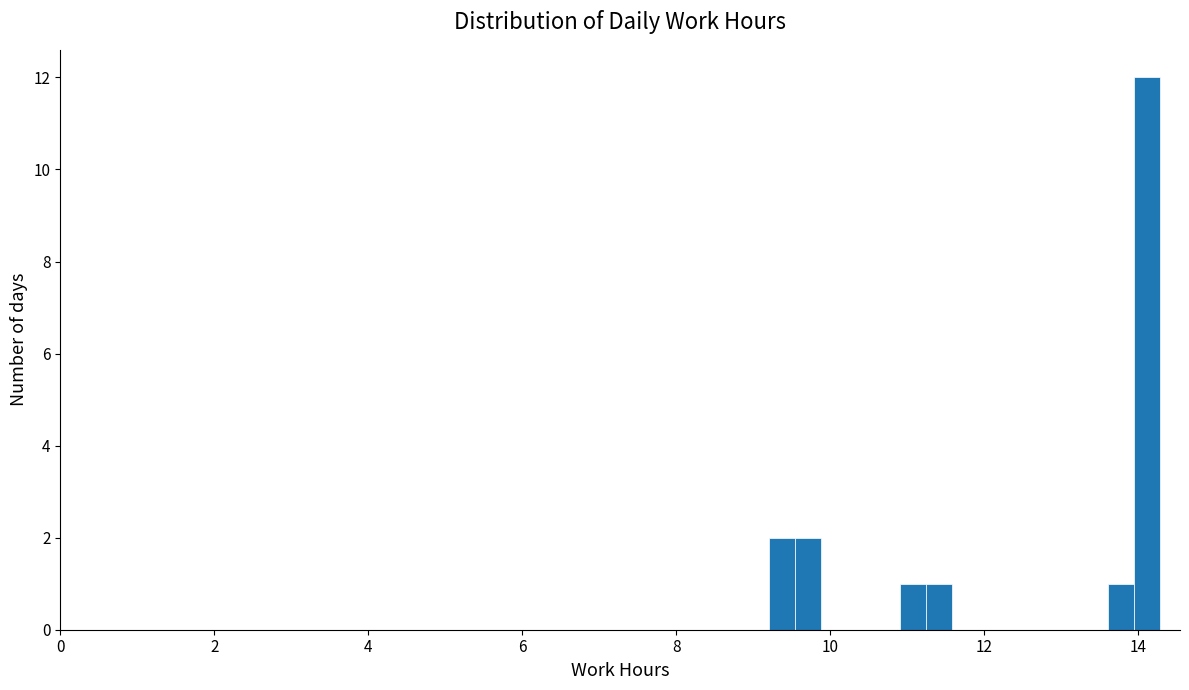

Around what value on the x-axis is the tallest bar? Give the approximate position of its centre, as read against the axis.

14.2